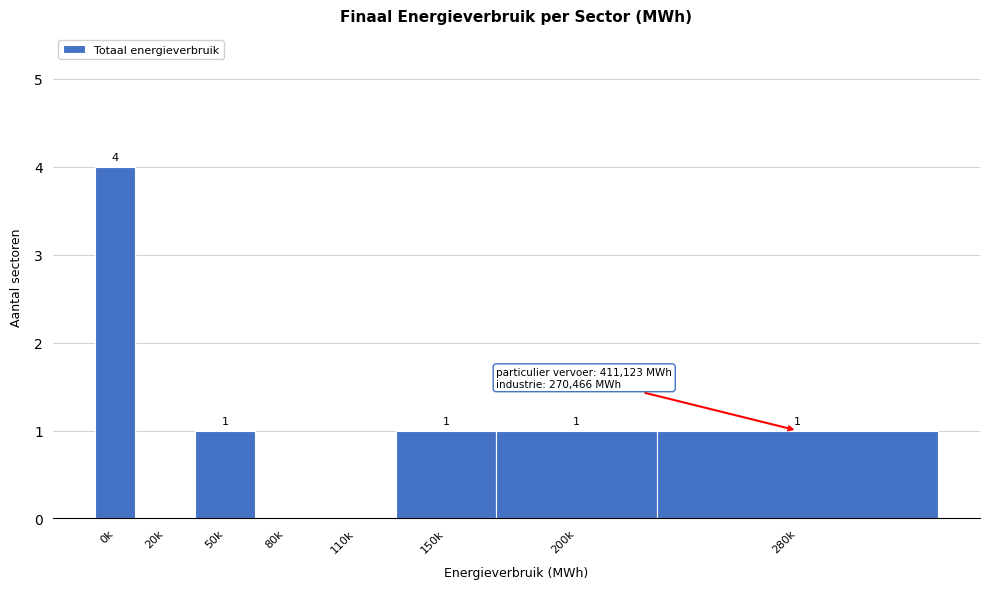

Reading left to right, transcribe all the data shown in this chart.

0k=4	20k=0	50k=1	80k=0	110k=0	150k=1	200k=1	280k=1